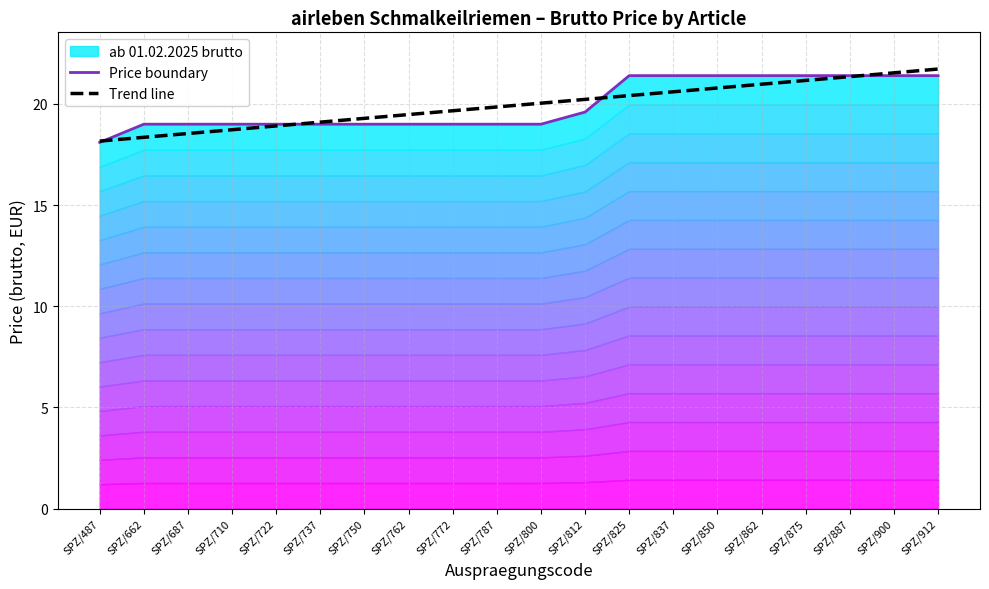

True or false: Trend line has more than 0 points higher than both neighbors.

False